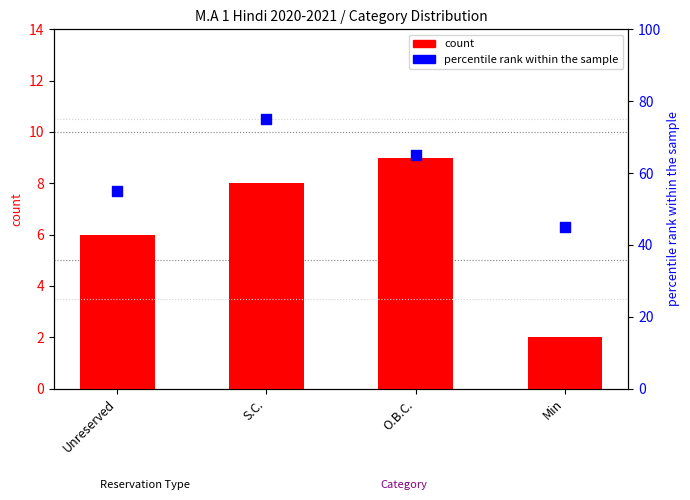

At which category is the sum across all series the highest?

S.C.